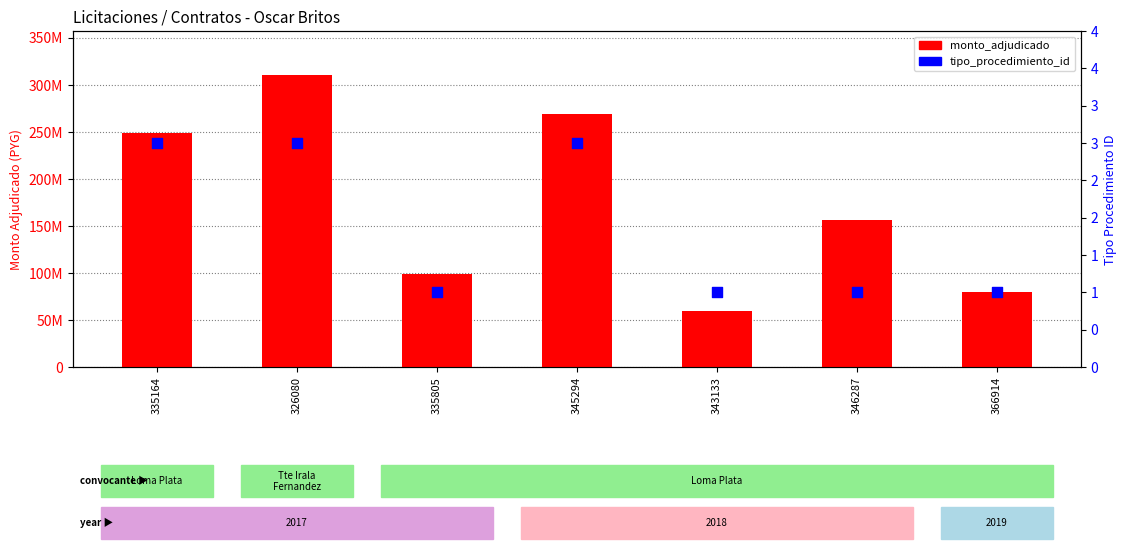

Which series contains the lowest Y value?

tipo_procedimiento_id